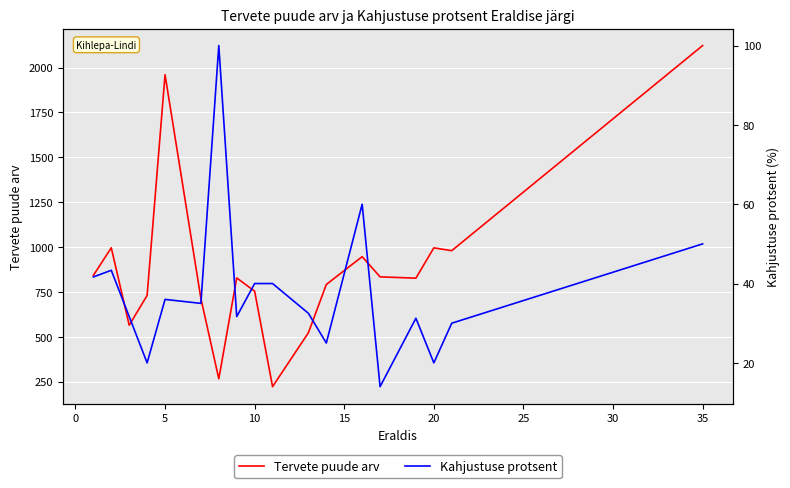

What is the difference between the maximum and minimum values in the Kahjustuse protsent series?

86.0